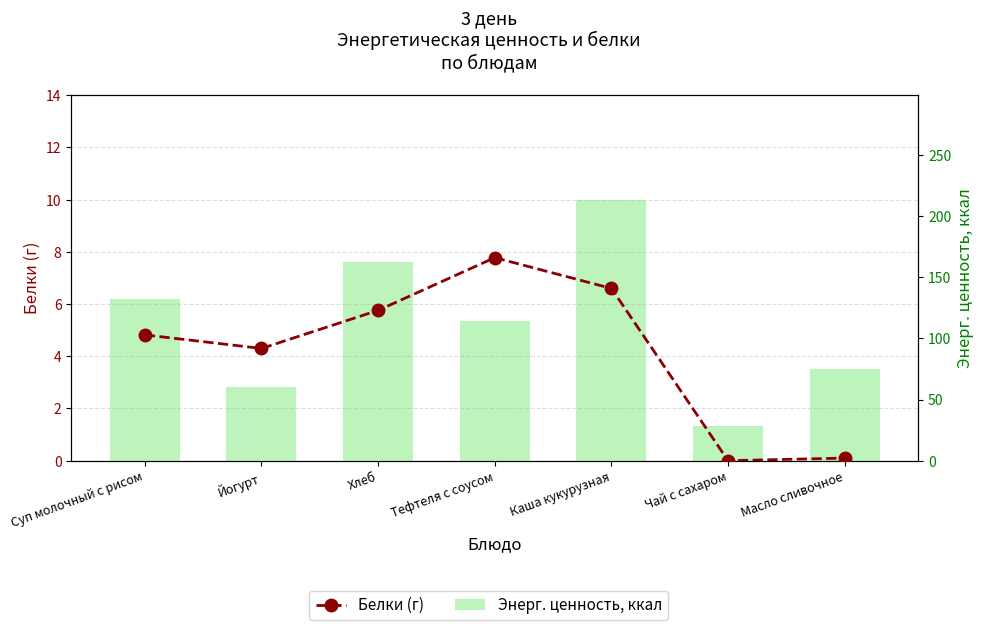

Reading left to right, extract all data points from this chart.

Белки (г): Суп молочный с рисом=4.8	Йогурт=4.3	Хлеб=5.8	Тефтеля с соусом=7.8	Каша кукурузная=6.6	Чай с сахаром=0.0	Масло сливочное=0.1
Энерг. ценность, ккал: Суп молочный с рисом=132.4	Йогурт=60.0	Хлеб=162.2	Тефтеля с соусом=114.4	Каша кукурузная=213.6	Чай с сахаром=28.0	Масло сливочное=75.0